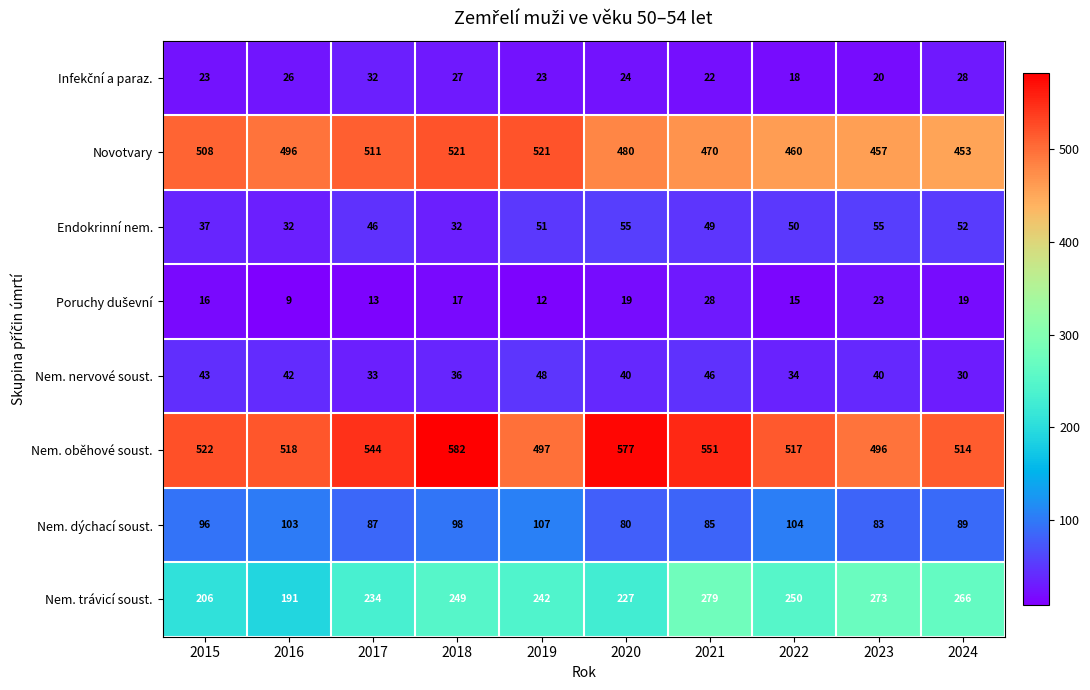

What is the average value of the Nem. nervové soust. series?

39